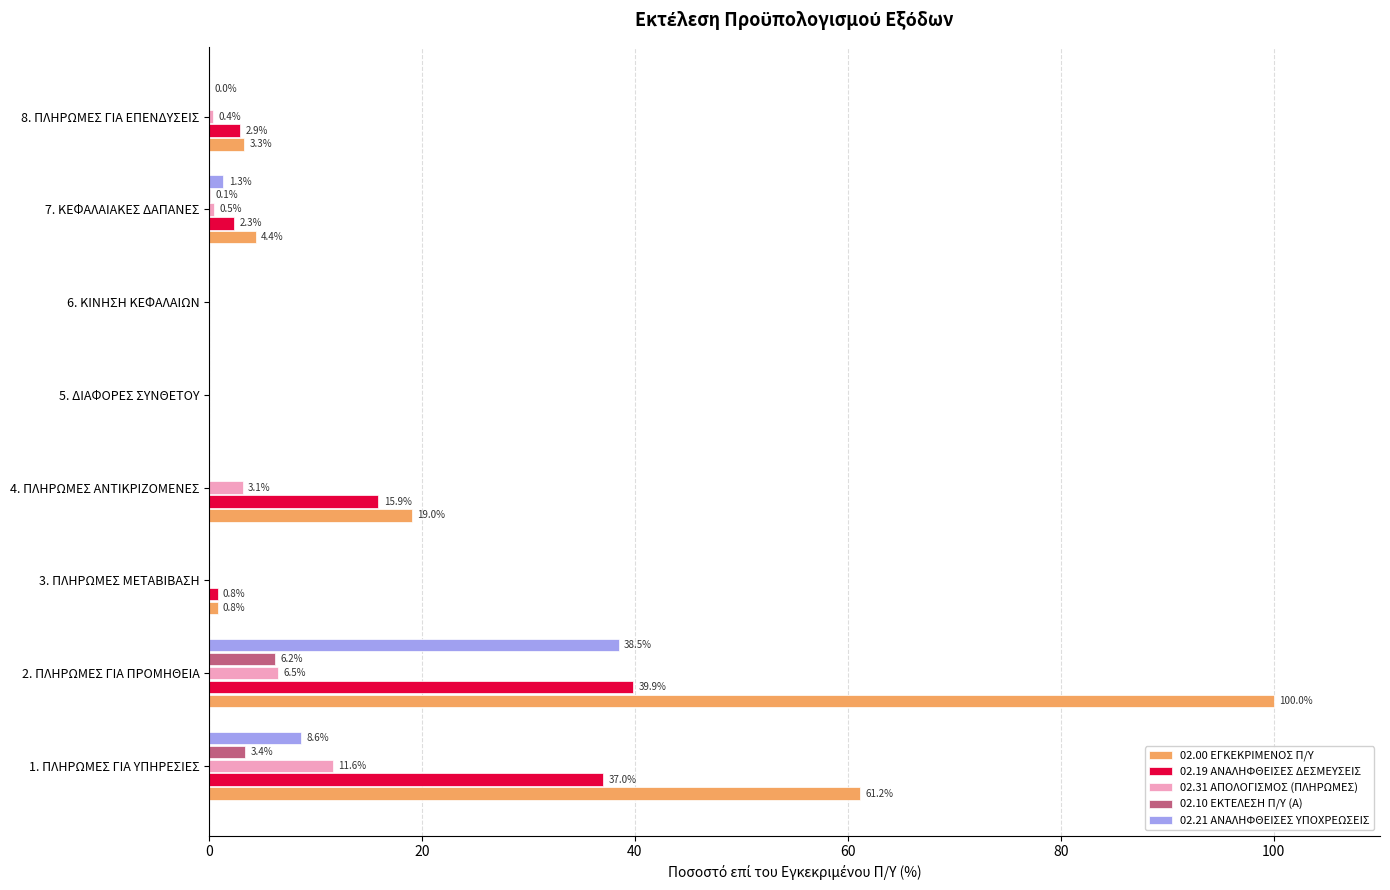

What is the maximum value shown in the chart?

100.0